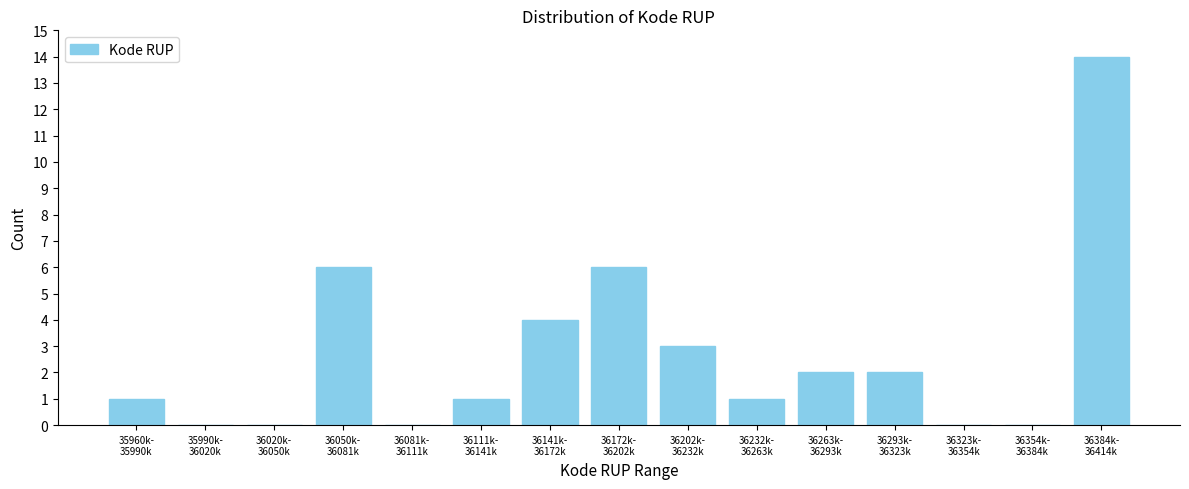

What is the greatest value displayed?

14